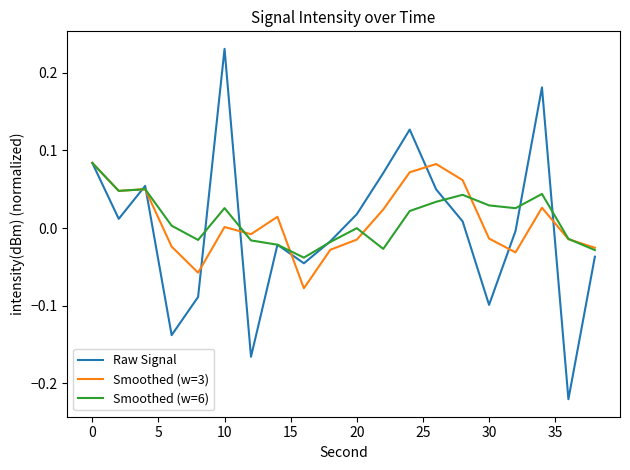

What is the sum of all Smoothed (w=6) values?

0.2